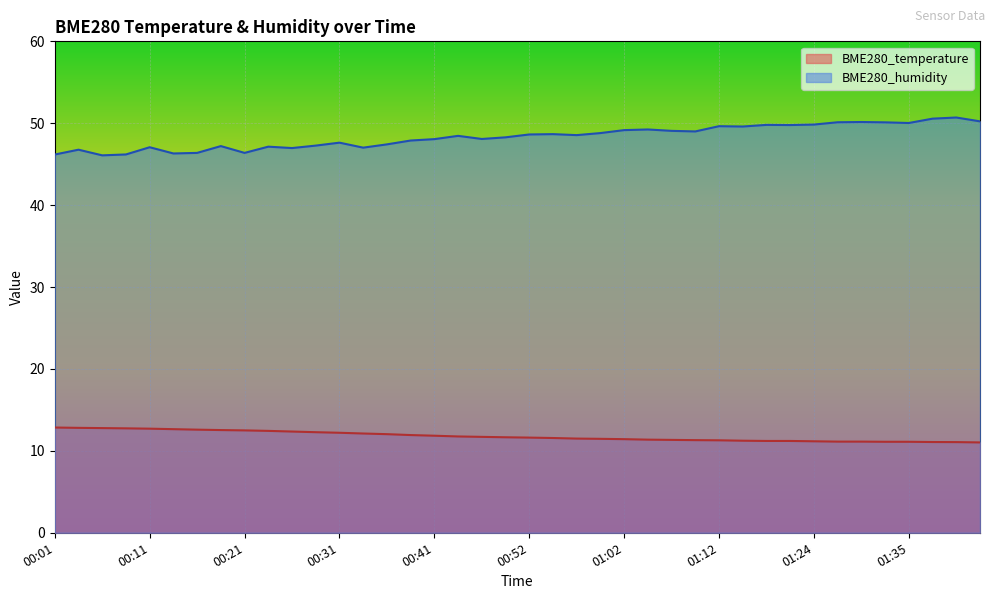

Which series changed the most between 00:01 and 00:18?

BME280_humidity